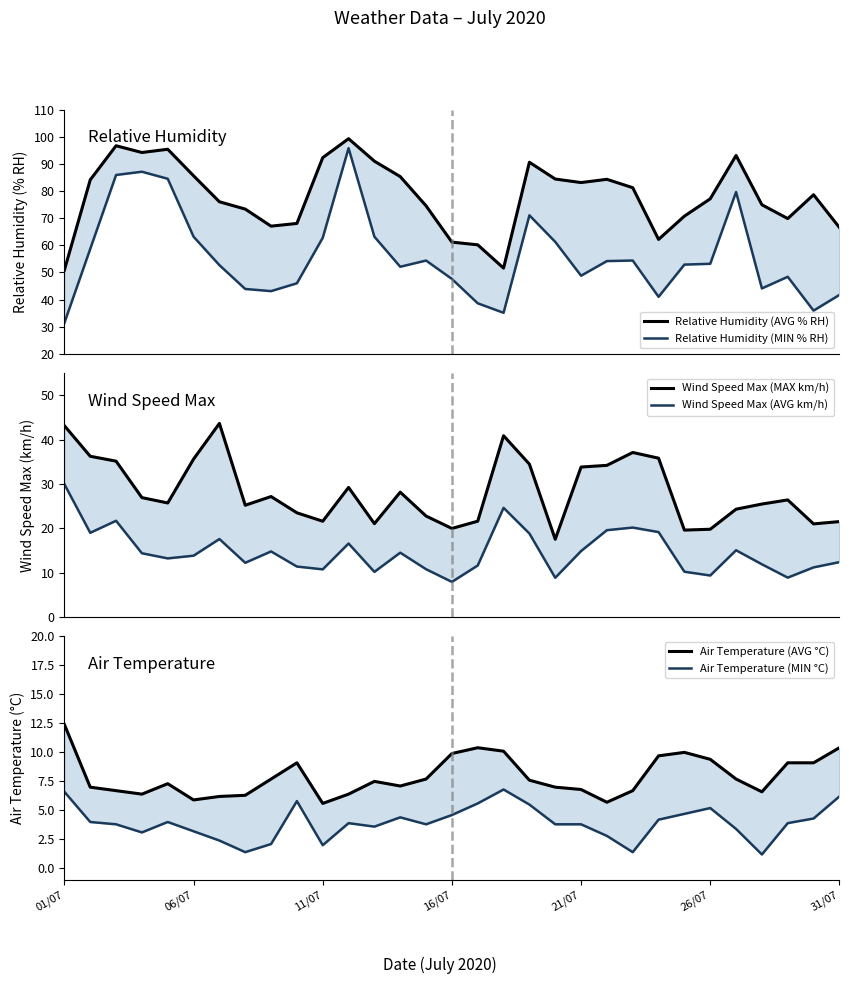

List the series in order of their peak value, lowest first.

Air Temperature (MIN °C), Air Temperature (AVG °C), Wind Speed Max (AVG km/h), Wind Speed Max (MAX km/h), Relative Humidity (MIN % RH), Relative Humidity (AVG % RH)